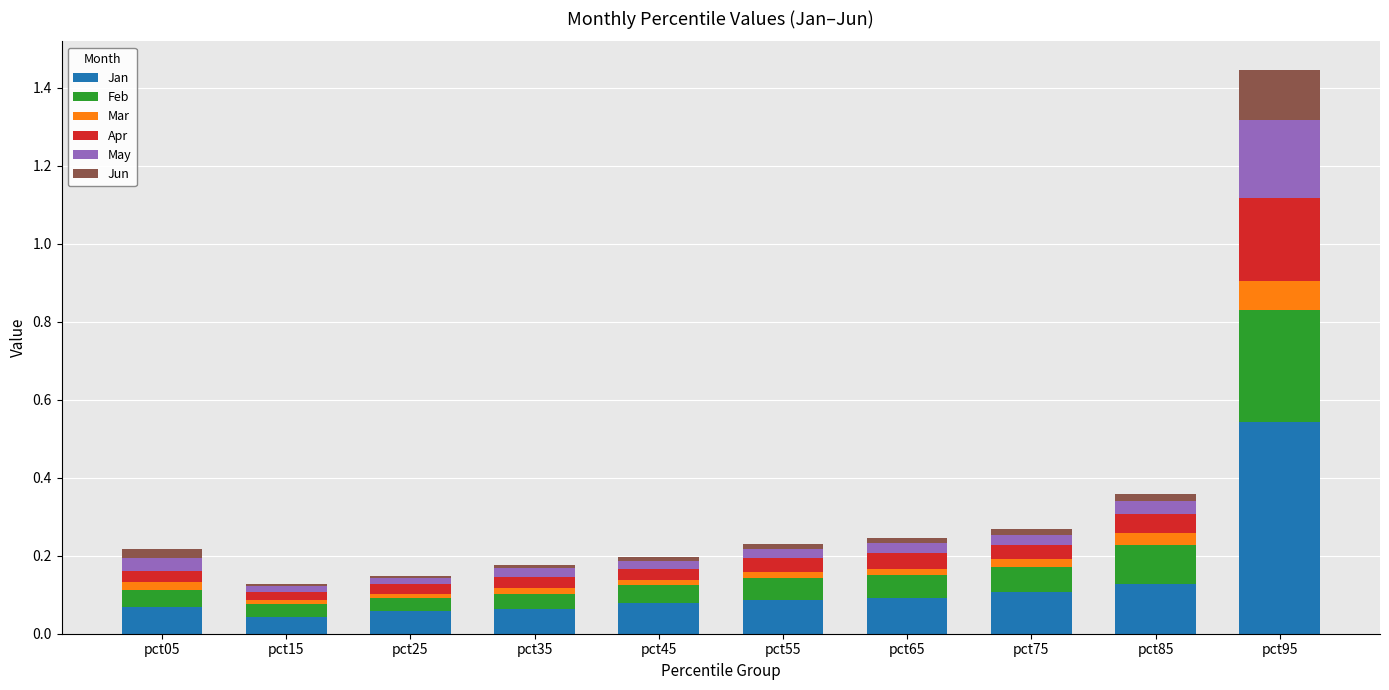

What is the total value across all series at pct75?

0.3